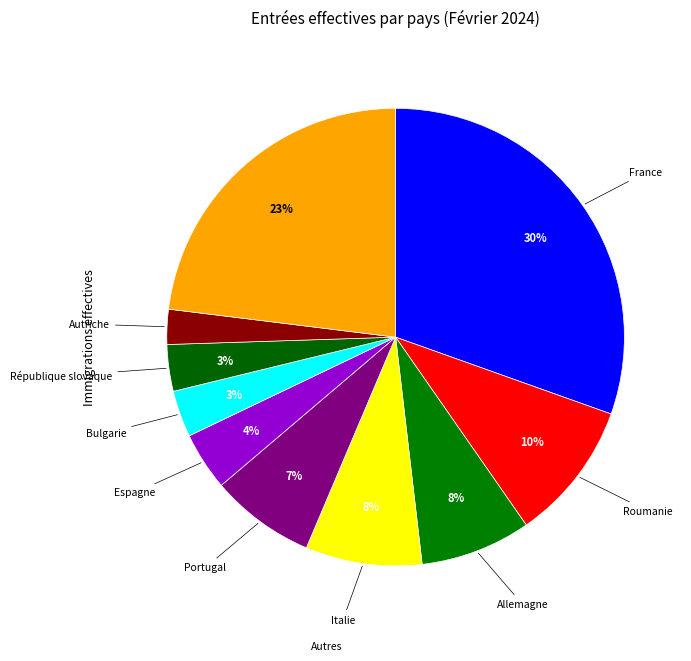

Which category has the smallest portion of the pie?

Autriche